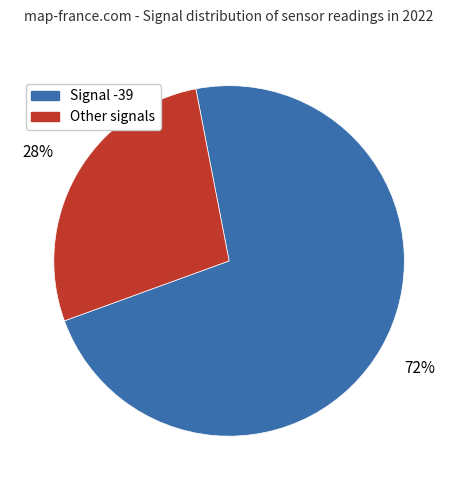

To the nearest percent, what percentage of the pie is Signal -39?

72%